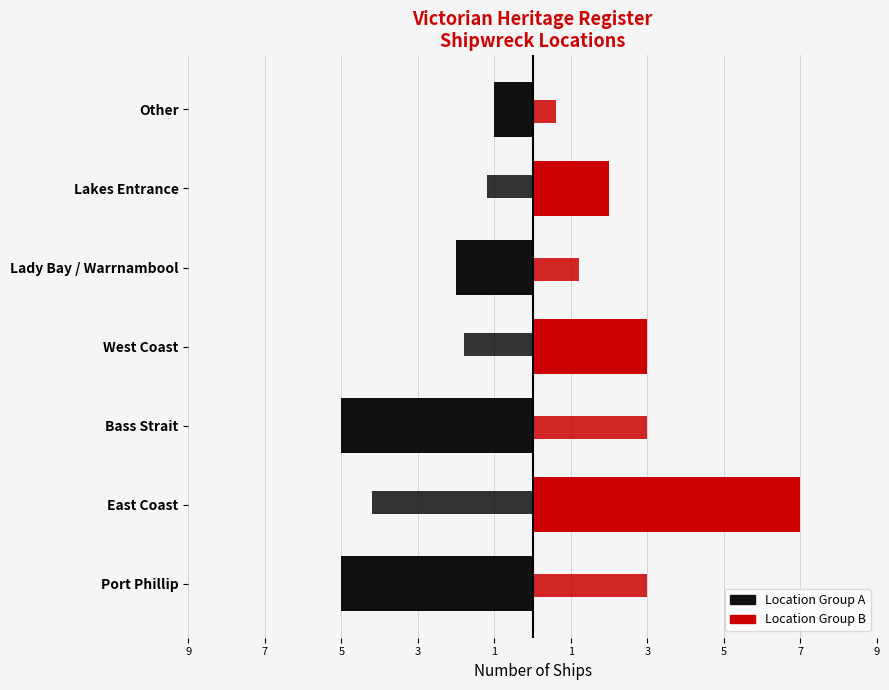

True or false: Ships (left) has a value of -1.8 at West Coast.

True